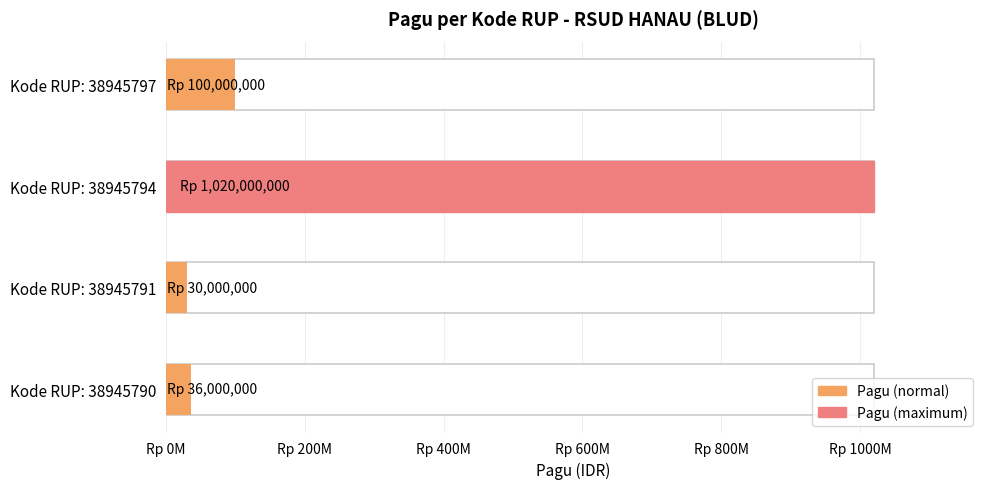

Reading left to right, what are all the values shown in this chart?

36000000	30000000	1020000000	100000000